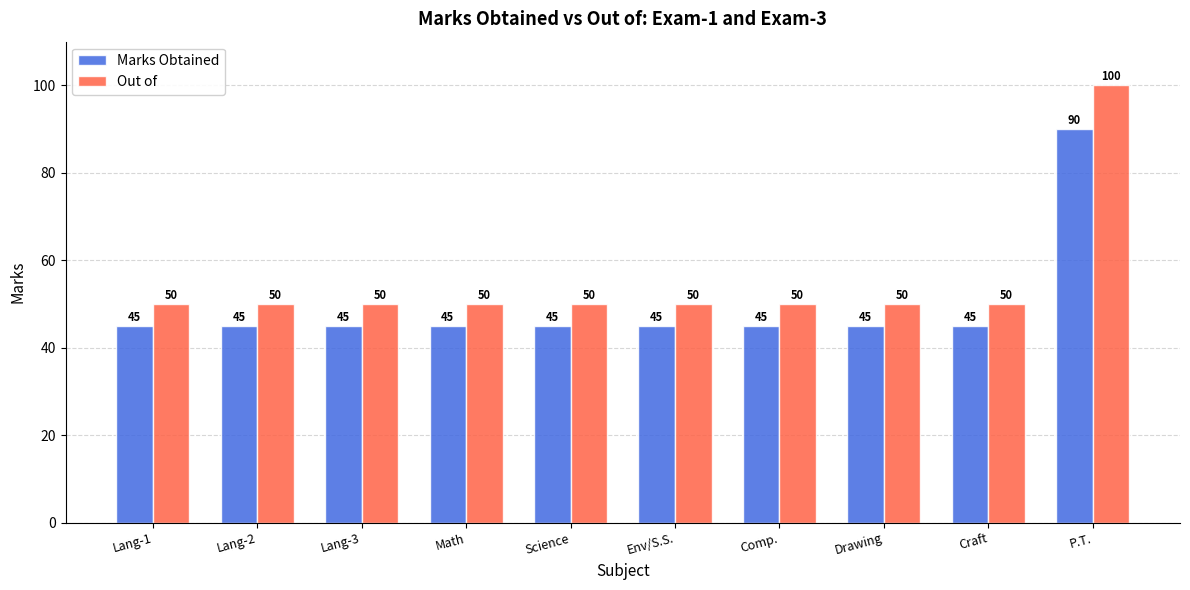

At which category is the sum across all series the highest?

P.T.